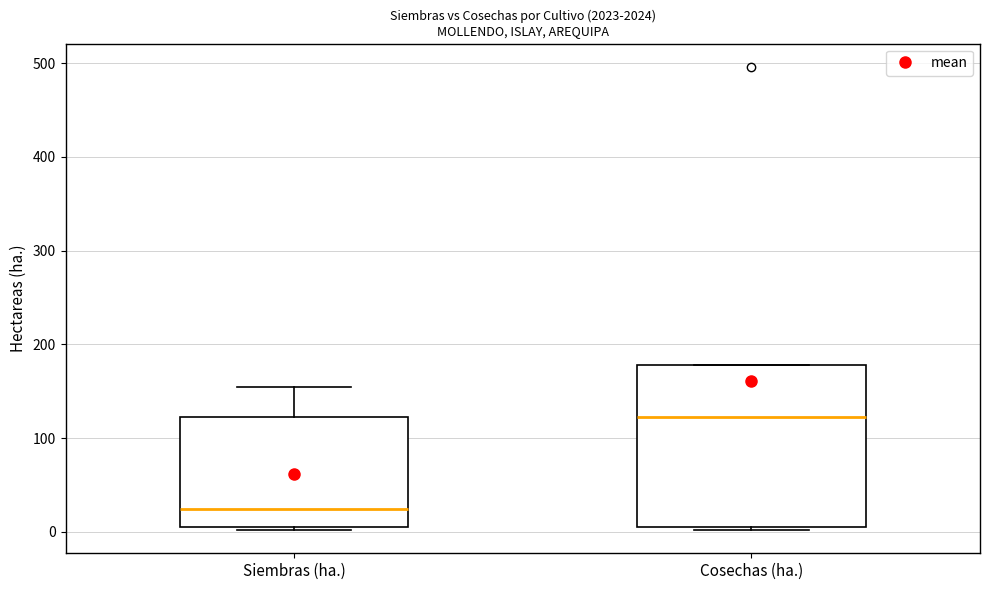

Comparing the boxes themselves (not the whiskers), which one is the tallest?

Cosechas (ha.)